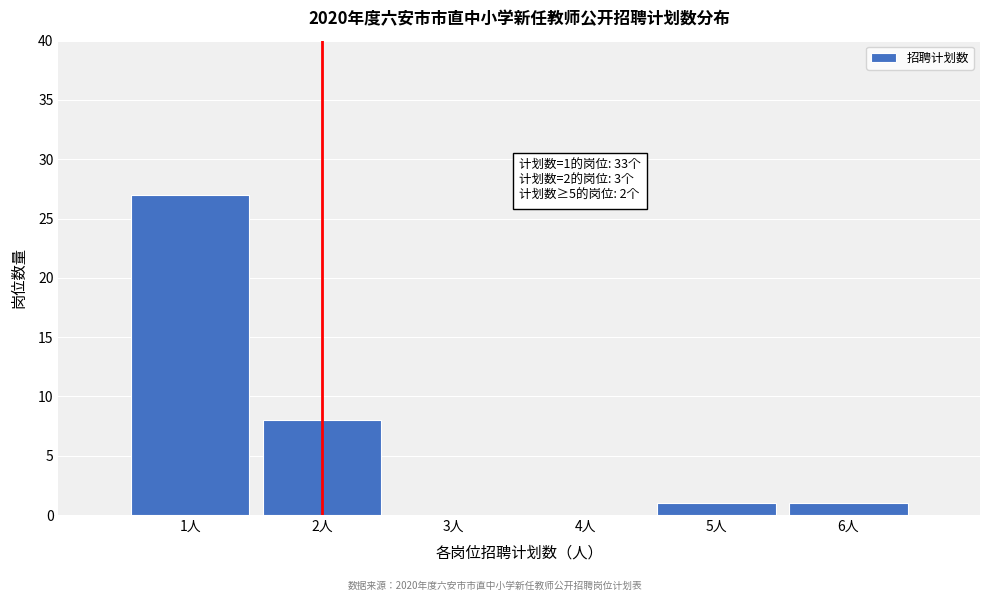

Reading right to left, transcribe all the data shown in this chart.

6人=1	5人=1	4人=0	3人=0	2人=8	1人=27